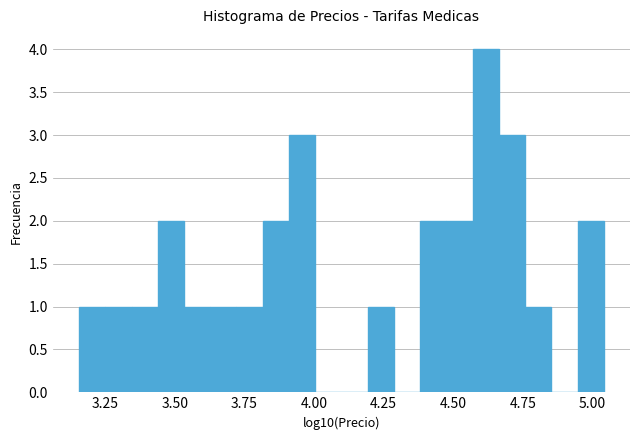

Around what value on the x-axis is the tallest bar? Give the approximate position of its centre, as read against the axis.

4.60